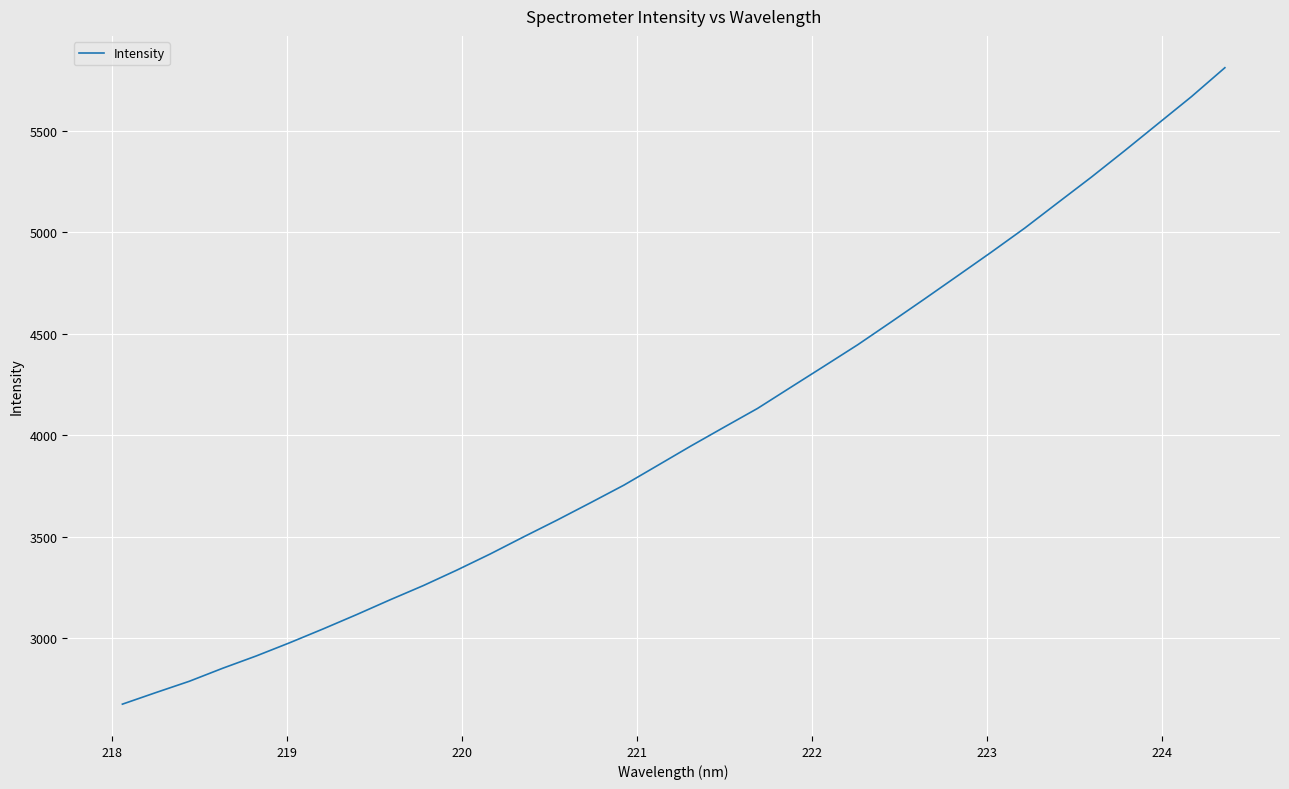

How many values exceed 3946?

17